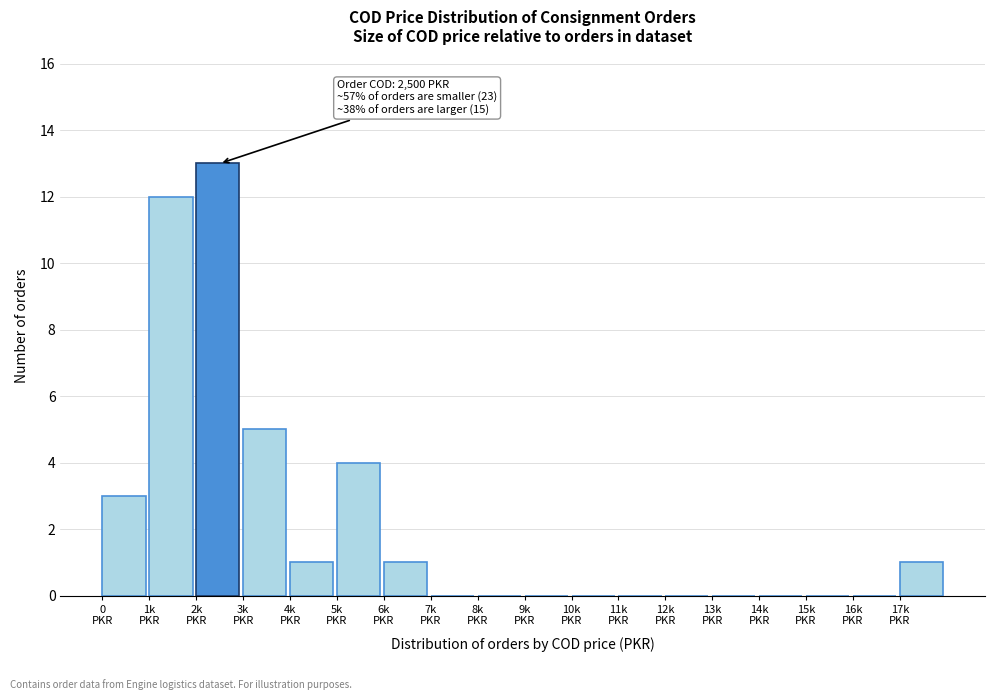

What is the greatest value displayed?

13